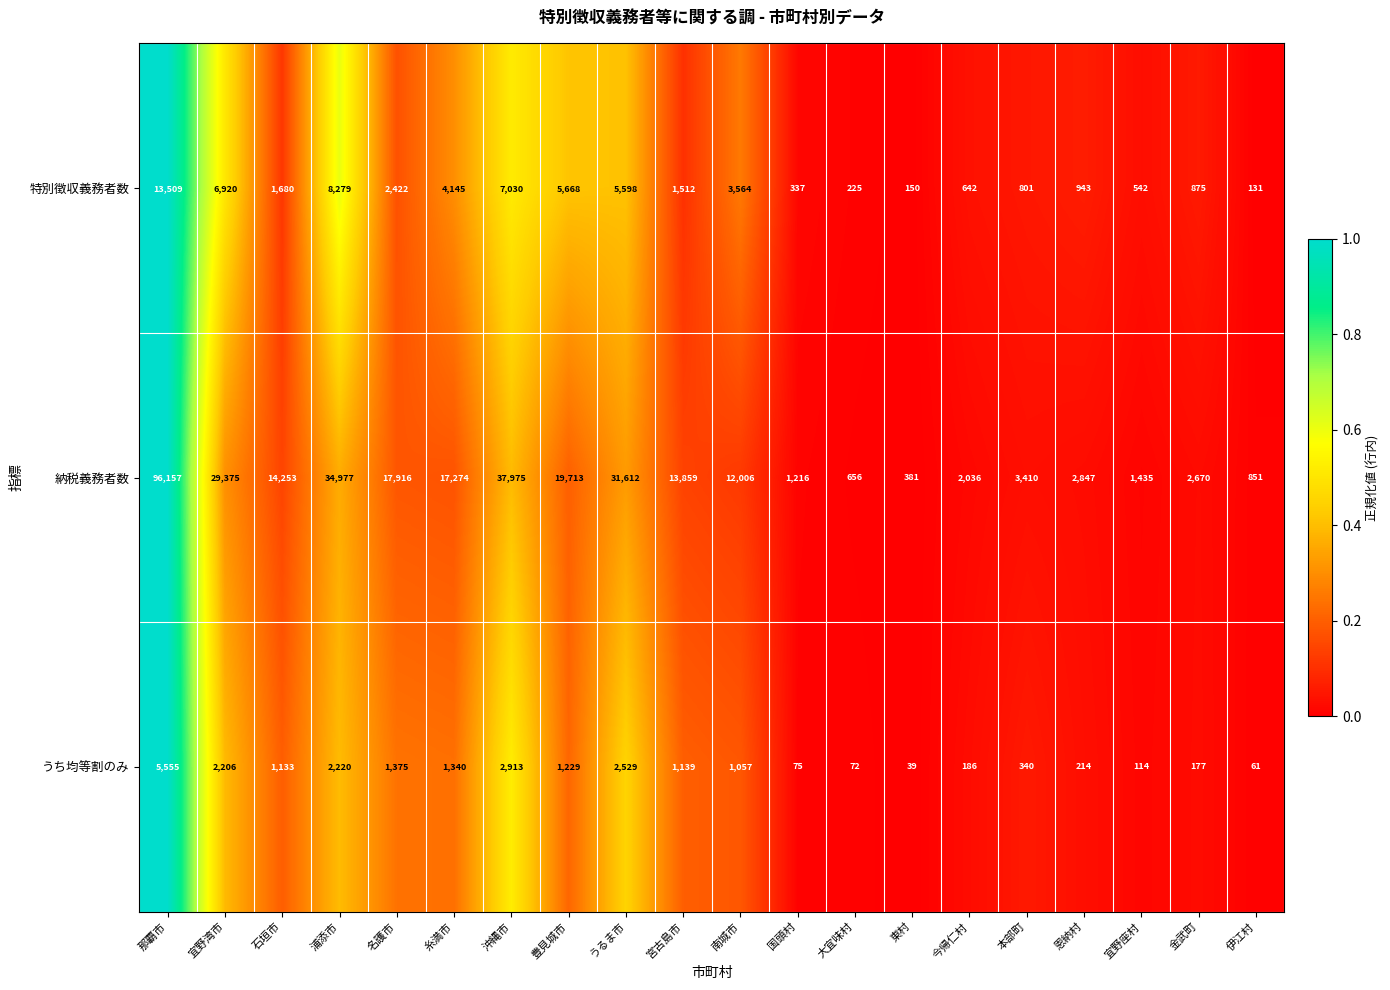

Which label corresponds to the largest value in the chart?

那覇市